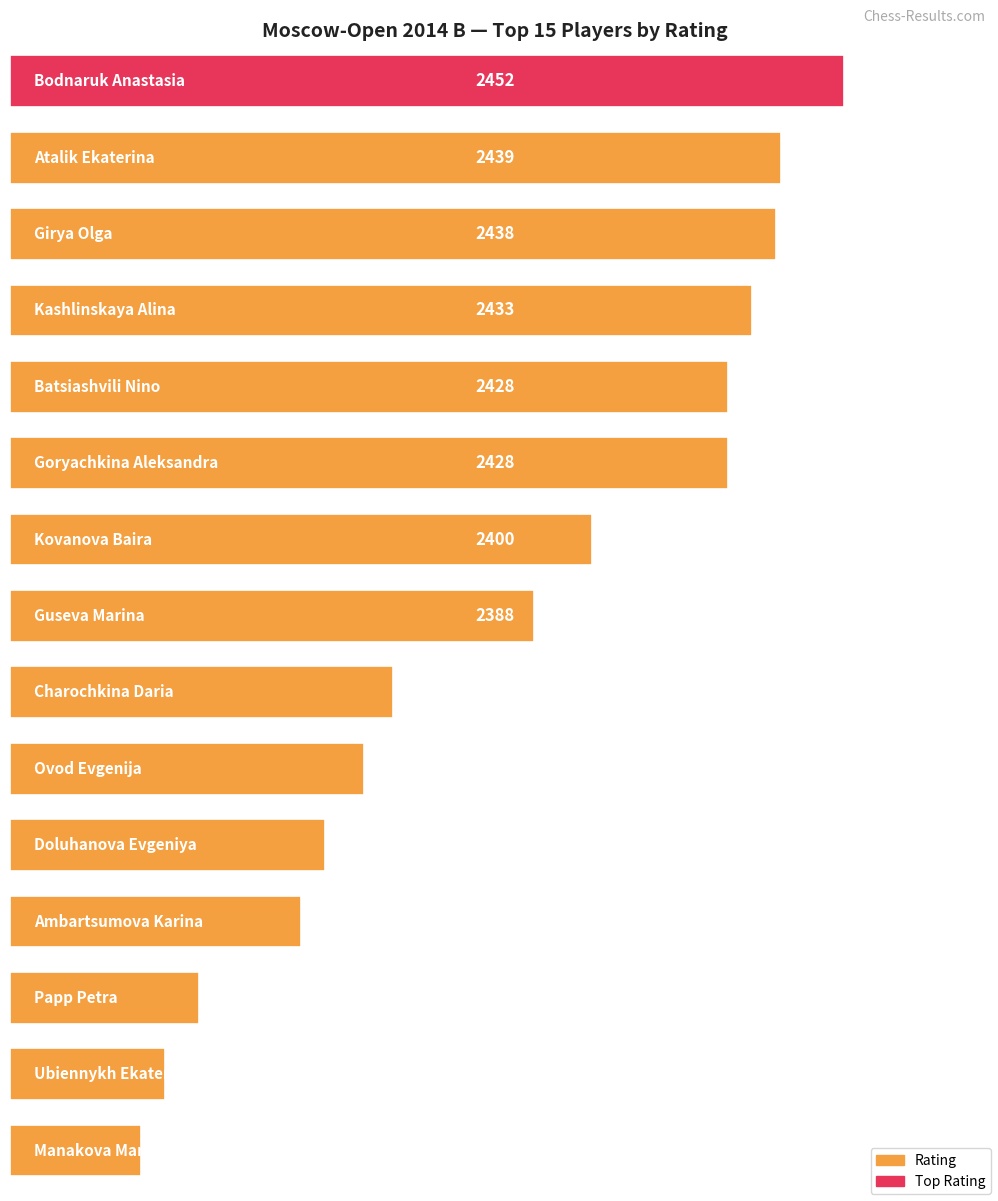

Where does the data first go above 2388?

Bodnaruk Anastasia